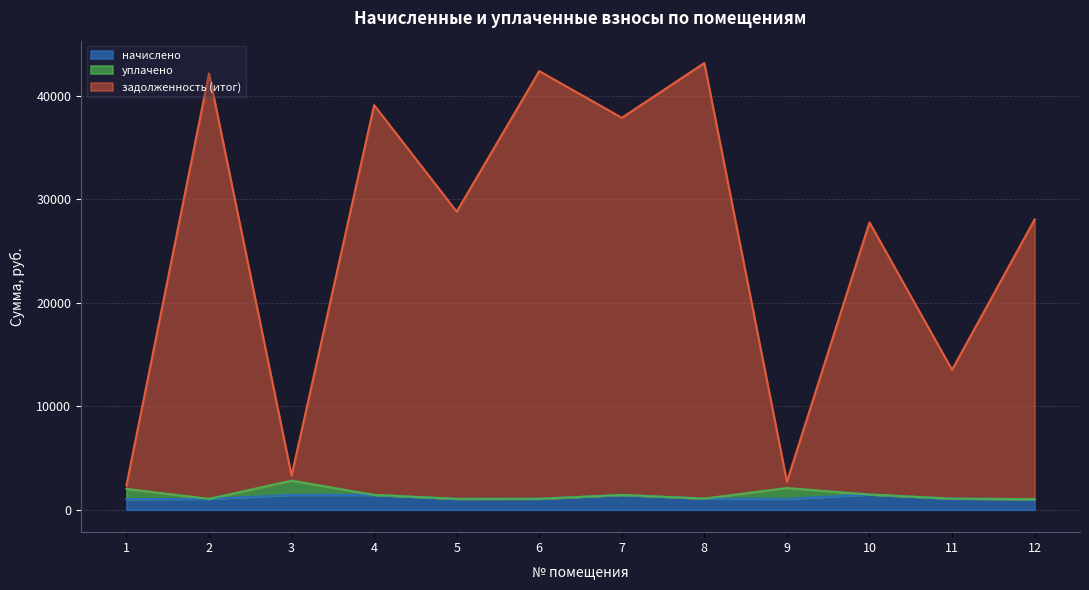

What is the minimum value for начислено?

1032.2